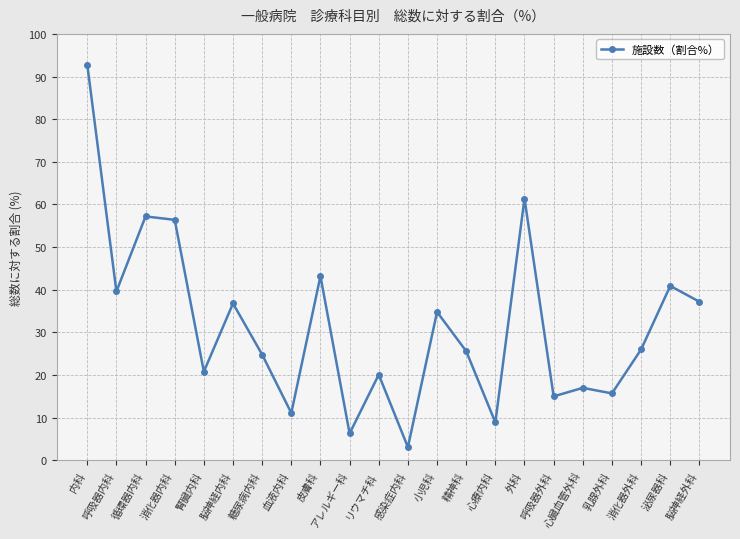

Which has a higher value, 乳腺外科 or 心療内科?

乳腺外科